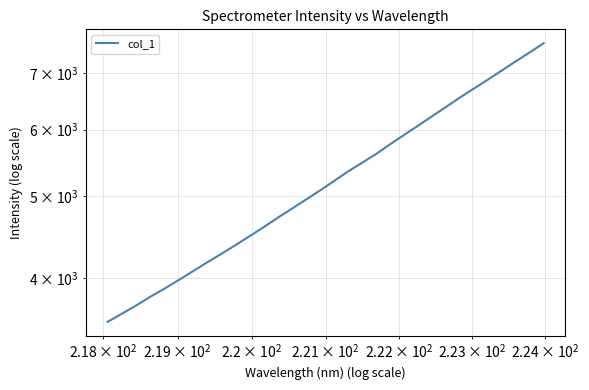

Reading left to right, what are all the values shown in this chart?

3545.5	3625.1	3707.3	3798.2	3883.0	3975.1	4072.5	4171.9	4270.1	4373.5	4482.8	4594.8	4715.0	4832.8	4955.1	5079.9	5214.0	5352.5	5480.6	5615.0	5765.2	5914.9	6066.3	6225.0	6385.8	6551.6	6715.1	6879.8	7053.2	7231.5	7410.1	7597.2